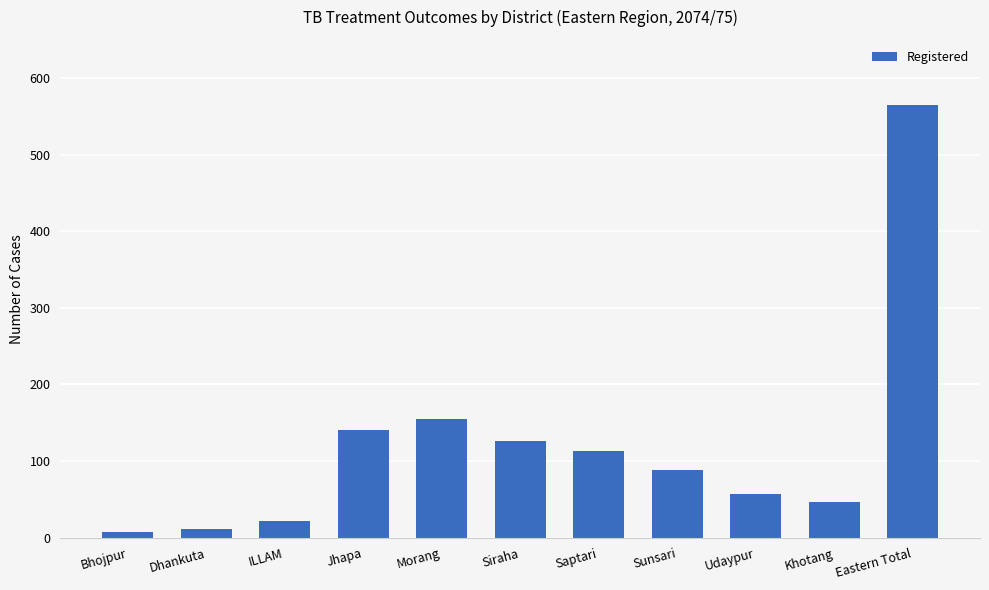

How many categories are shown in the chart?

11